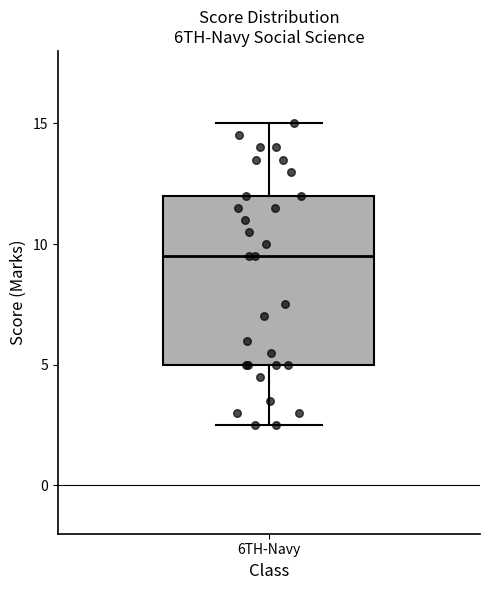

Read this box plot against the y-axis: the position of the median line, the range covered by the box, and the ends of both whiskers. The values are not printed on the chart, so give them approximately, as read against the axis.

median 9.5, box 5.0 to 12.0, whiskers 2.5 to 15.0